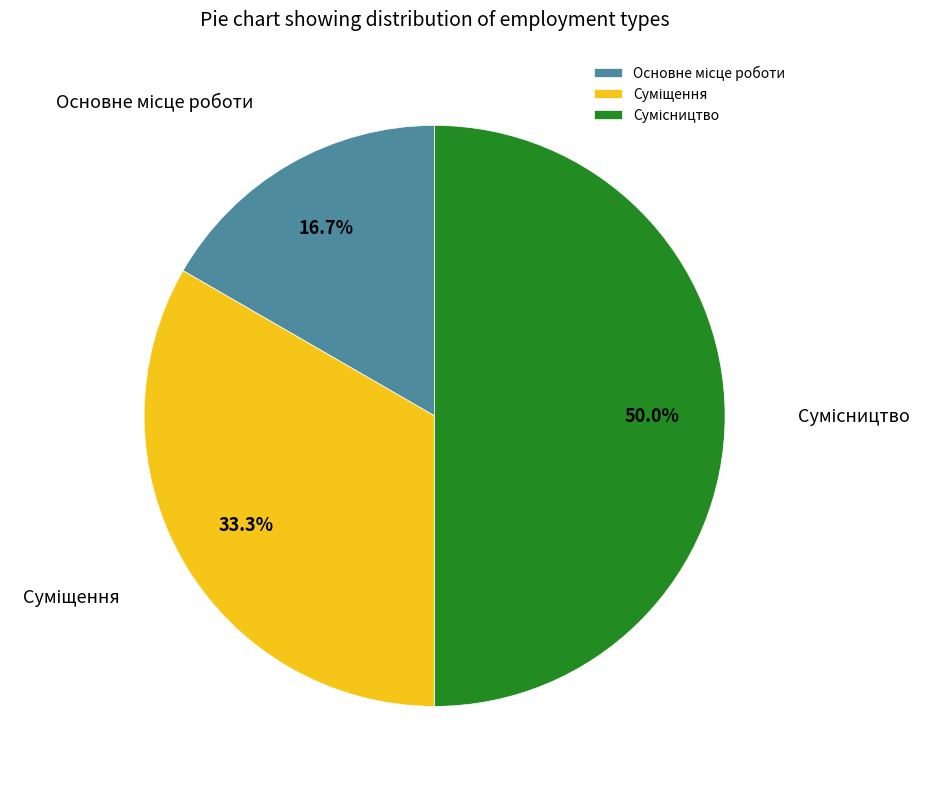

To the nearest percent, what is the combined percentage of Сумісництво and Основне місце роботи?

67%